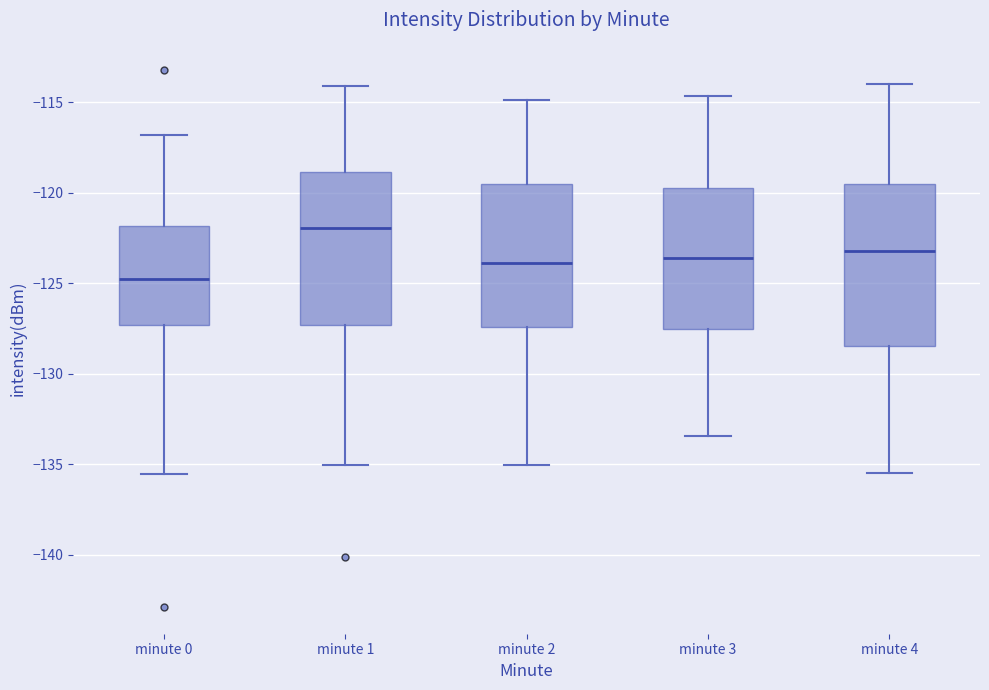

Where does the lower whisker of the box for minute 4 end on the y-axis? The values are not printed on the chart, so give them approximately, as read against the axis.

-135.5